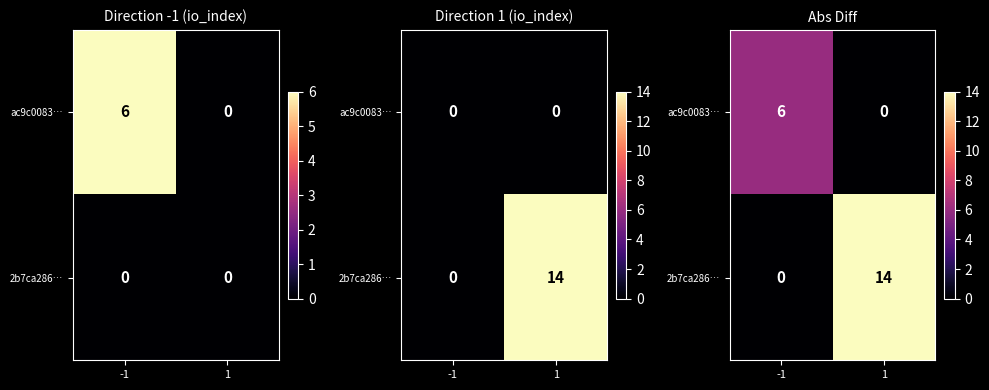

The value of 2b7ca286… at -1 is -7. True or false?

False